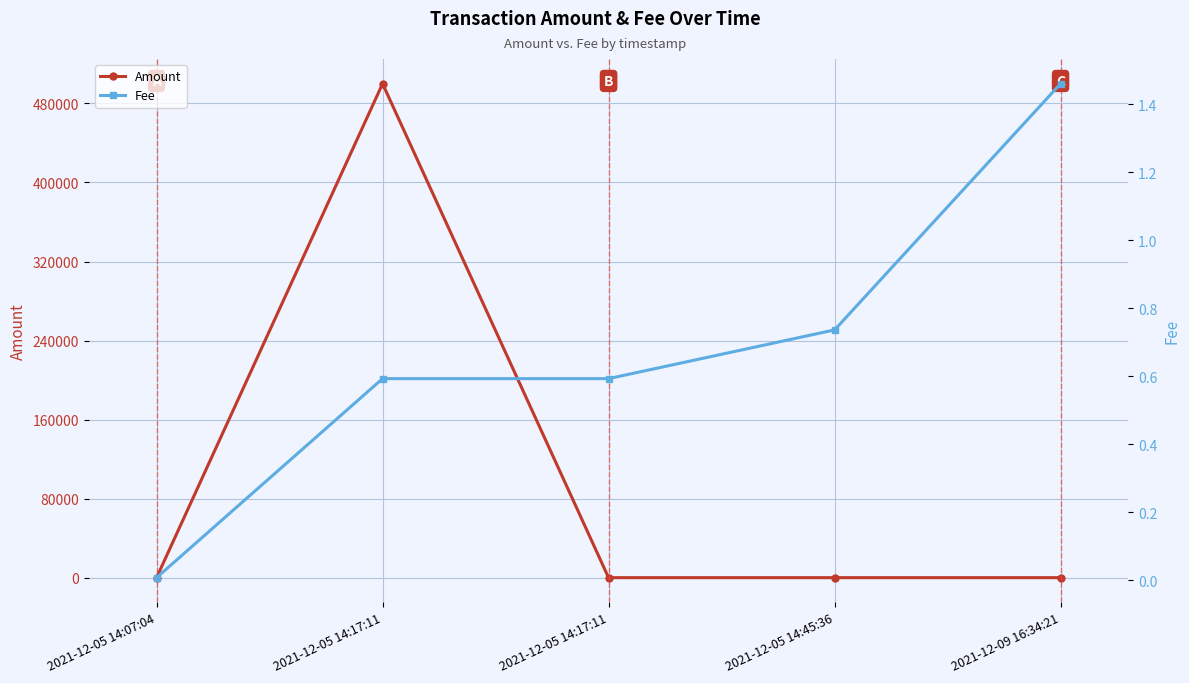

What is the total value across all series at 2021-12-05 14:17:11?

500000.6